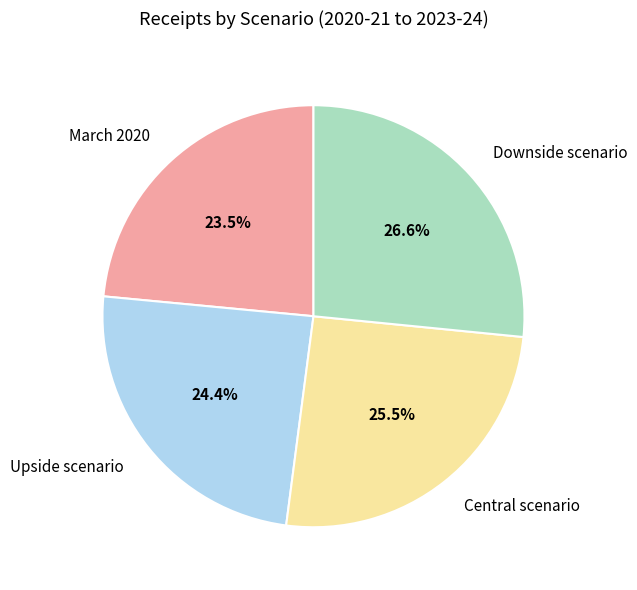

Approximately how many times larger is the value at March 2020 compared to Central scenario?

0.9